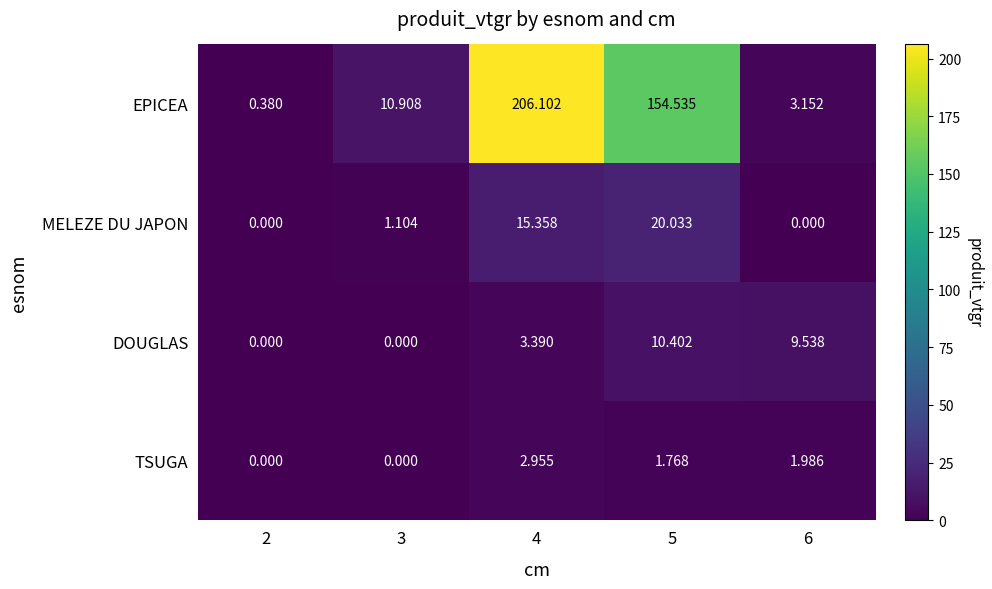

Between 3 and 5, which series saw the biggest shift?

EPICEA